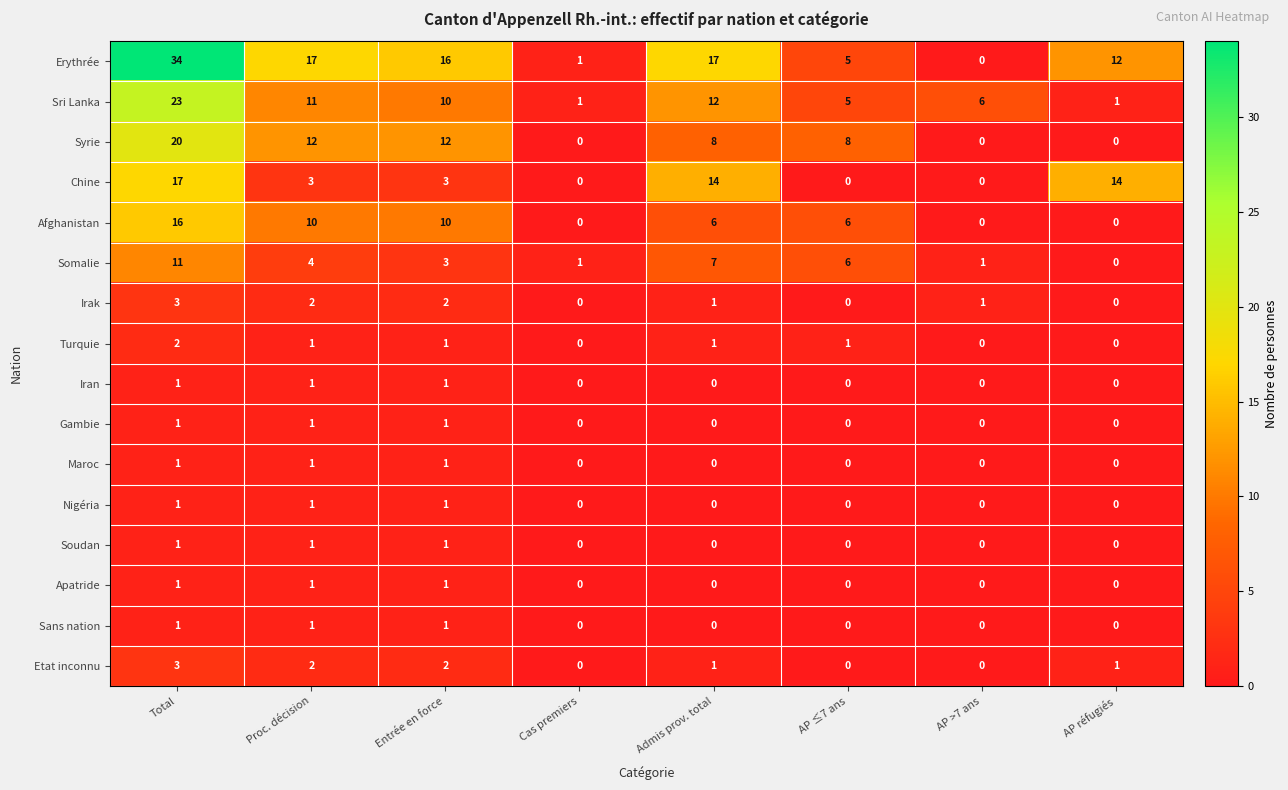

The value of Maroc at AP ≤7 ans is -1. True or false?

False